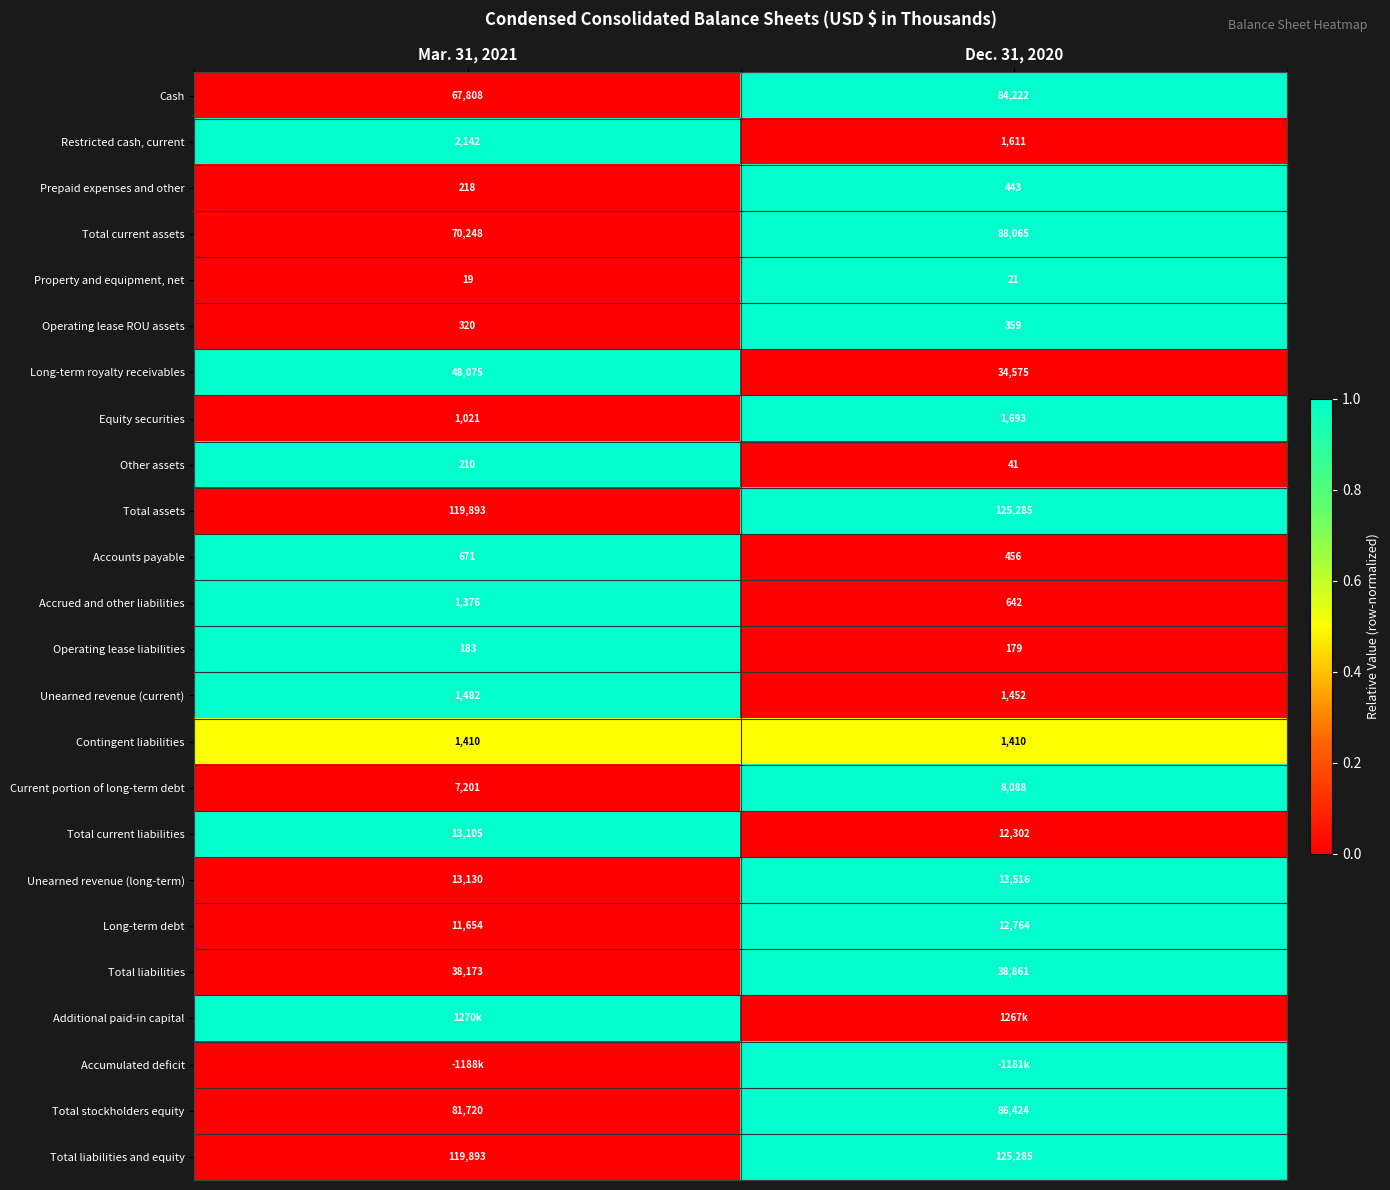

What is the sum of the Current portion of long-term debt values at Mar. 31, 2021 and Dec. 31, 2020?

15289